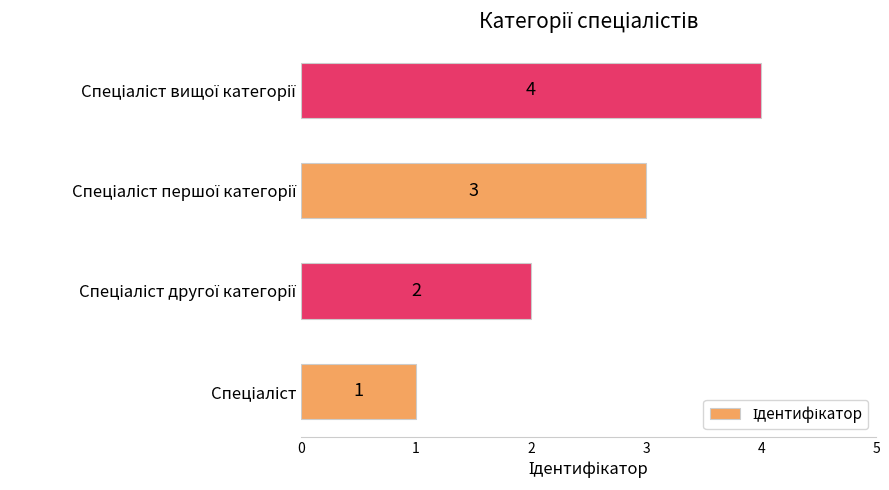

How many values are between 2 and 4?

3